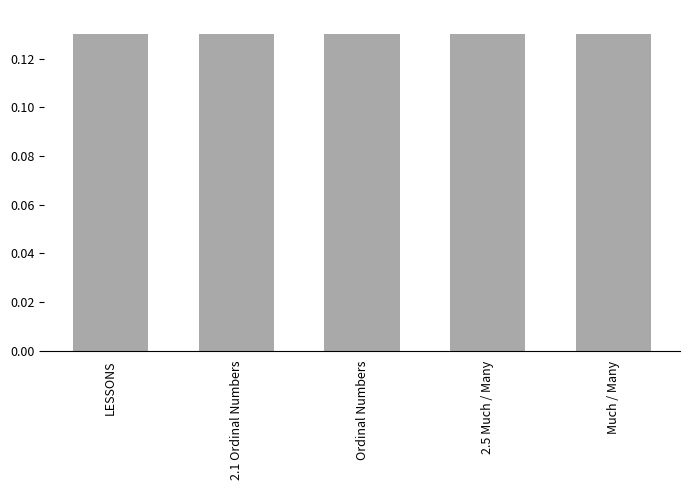

What is the sum of the values at LESSONS and 2.5 Much / Many?

0.3